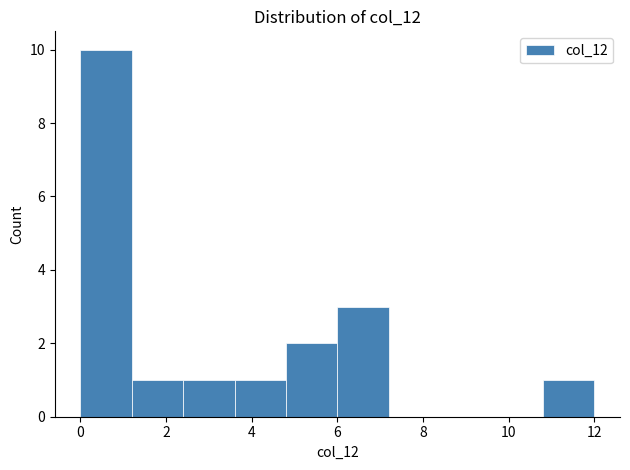

Over which range of the x-axis is the bar tallest?

0.0 to 1.2